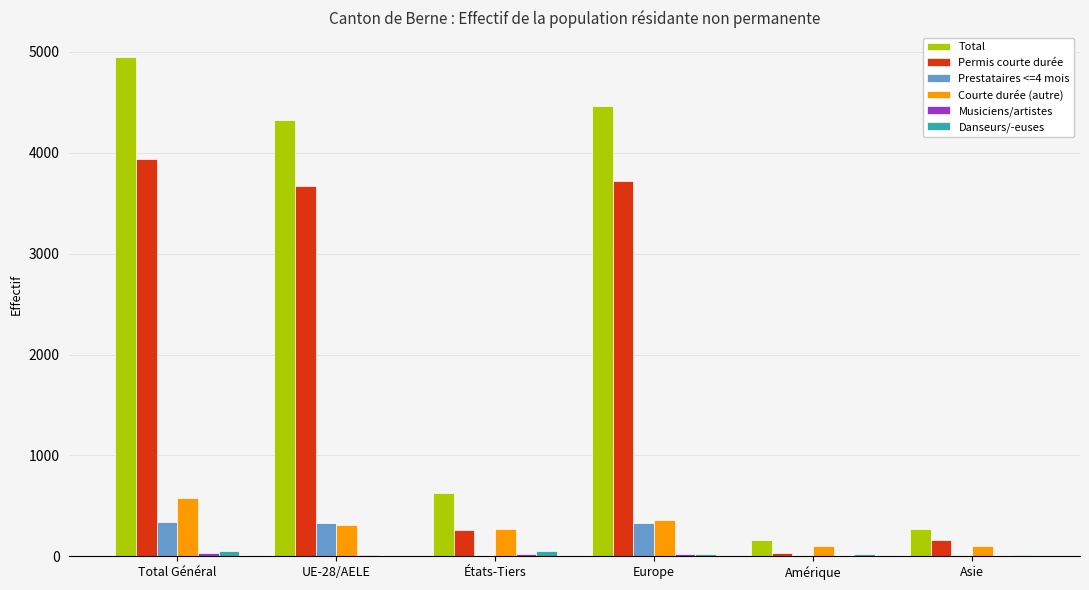

The Courte durée (autre) series shows 581 at Total Général. True or false?

True